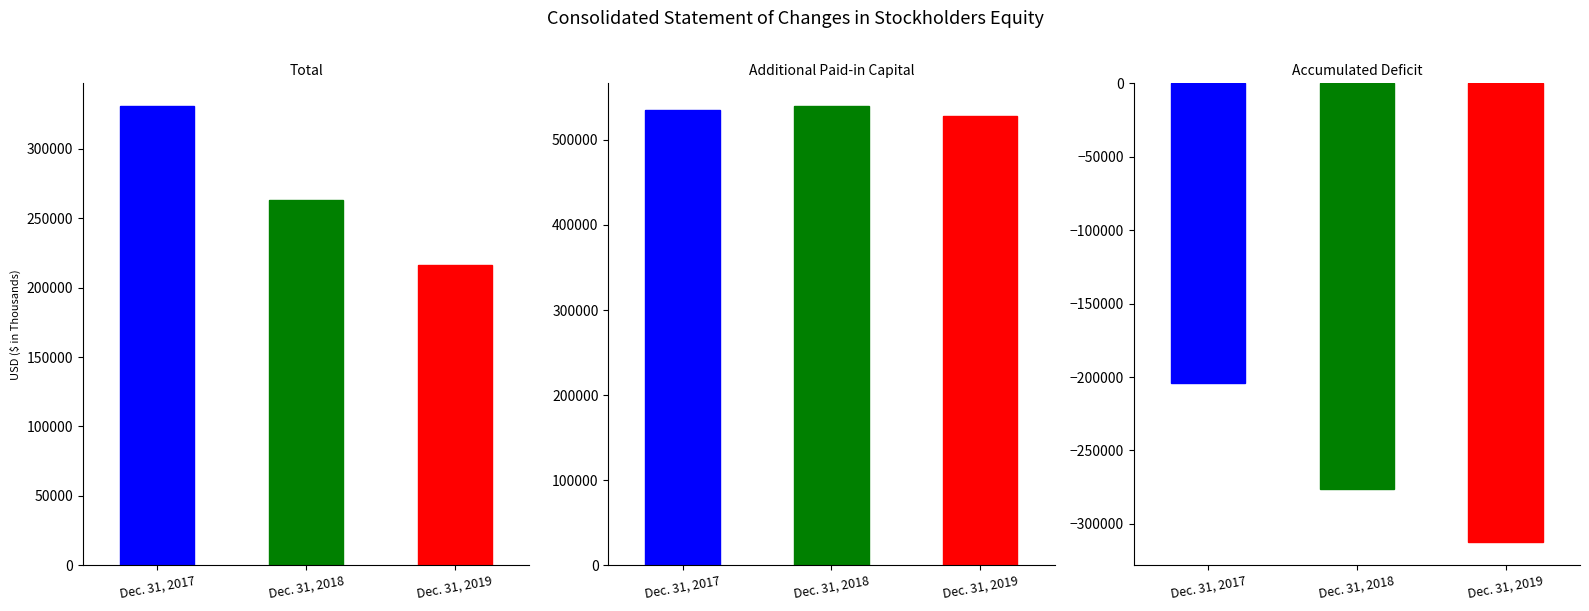

What is the smallest value displayed?

-312563